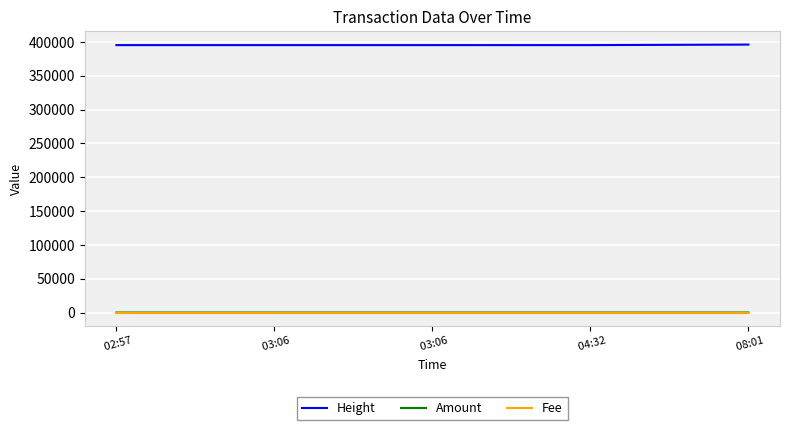

What are all the series names shown in the legend?

Height, Amount, Fee